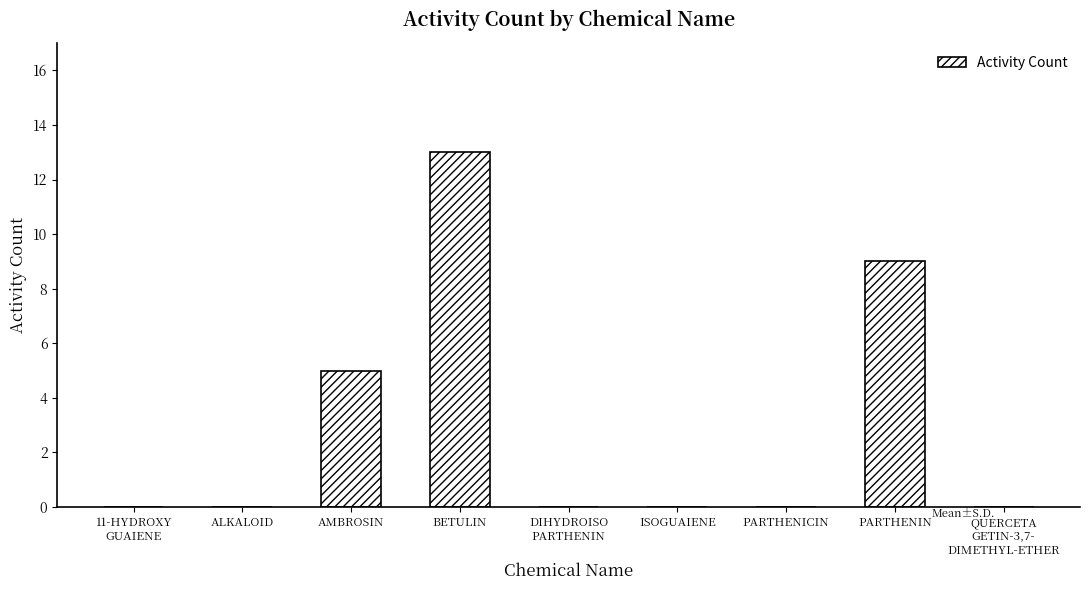

What is the sum of the values at PARTHENIN and ISOGUAIENE?

9